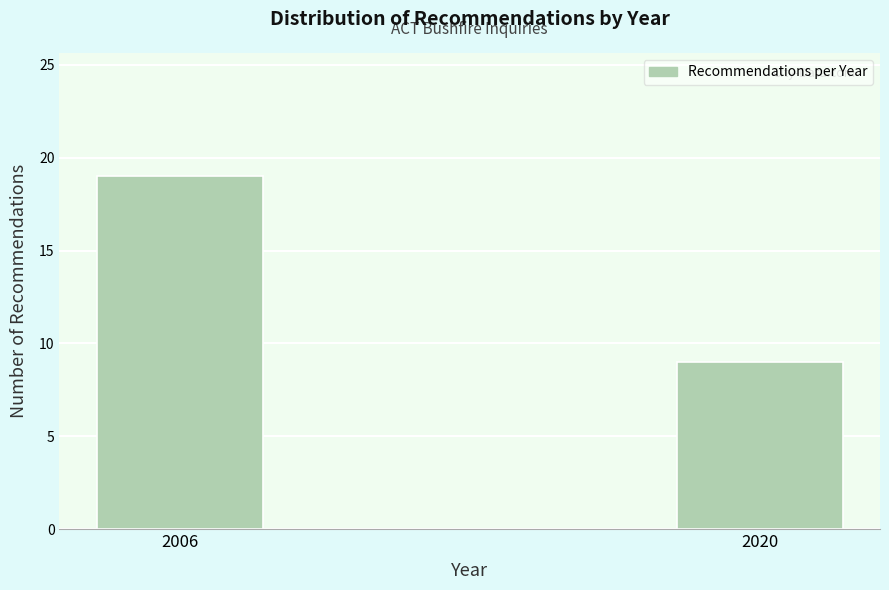

Reading left to right, extract all data points from this chart.

19	9